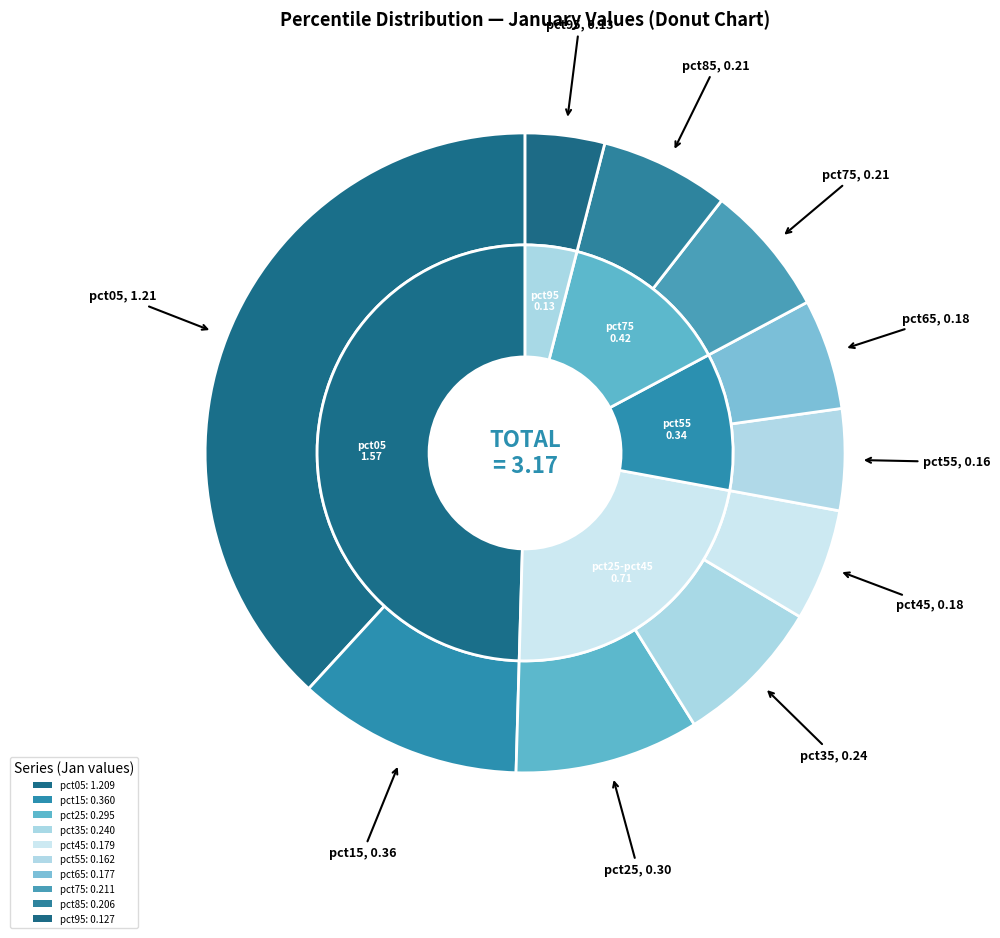

Is there any slice that represents more than half of the pie?

No